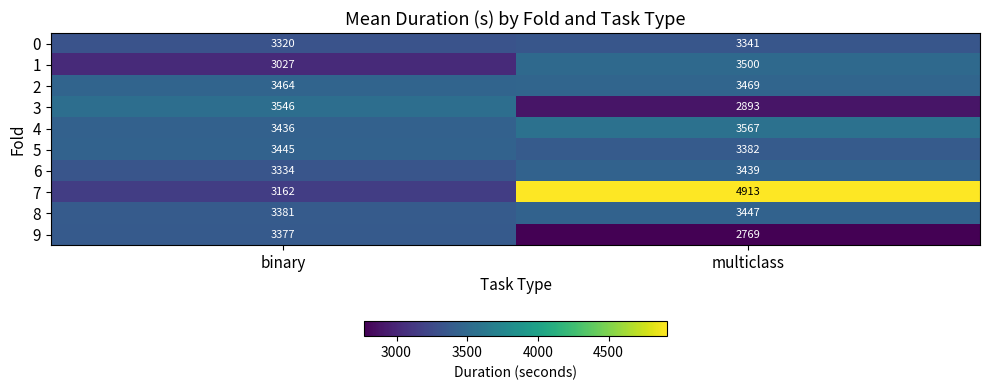

Between binary and multiclass, which series saw the biggest shift?

7